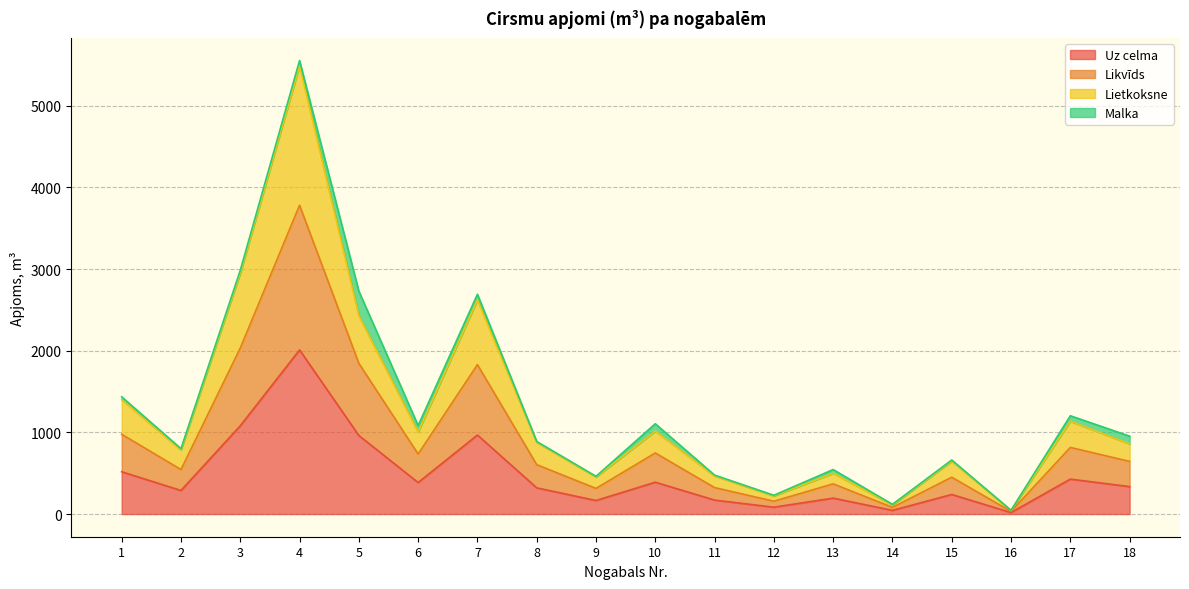

What is the highest value of the Uz celma series?

2010